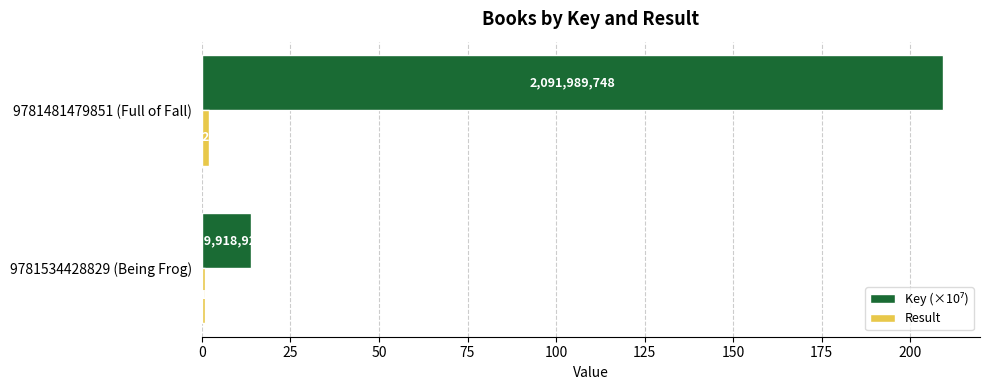

What is the difference between the highest and lowest values at 9781534428829 (Being Frog)?

13.0